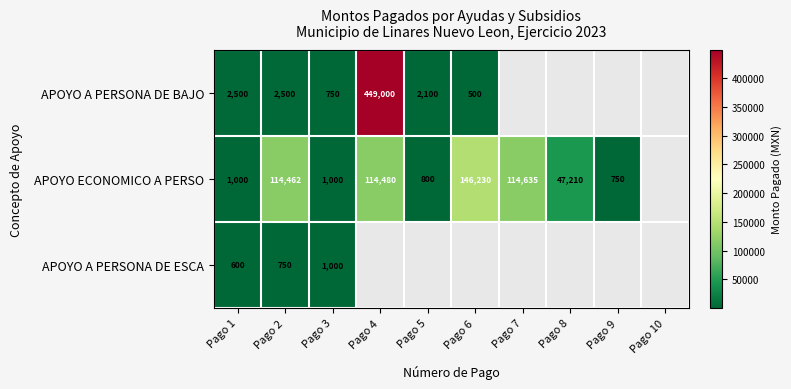

Is it true that APOYO A PERSONA DE ESCA equals 1000 at Pago 3?

True